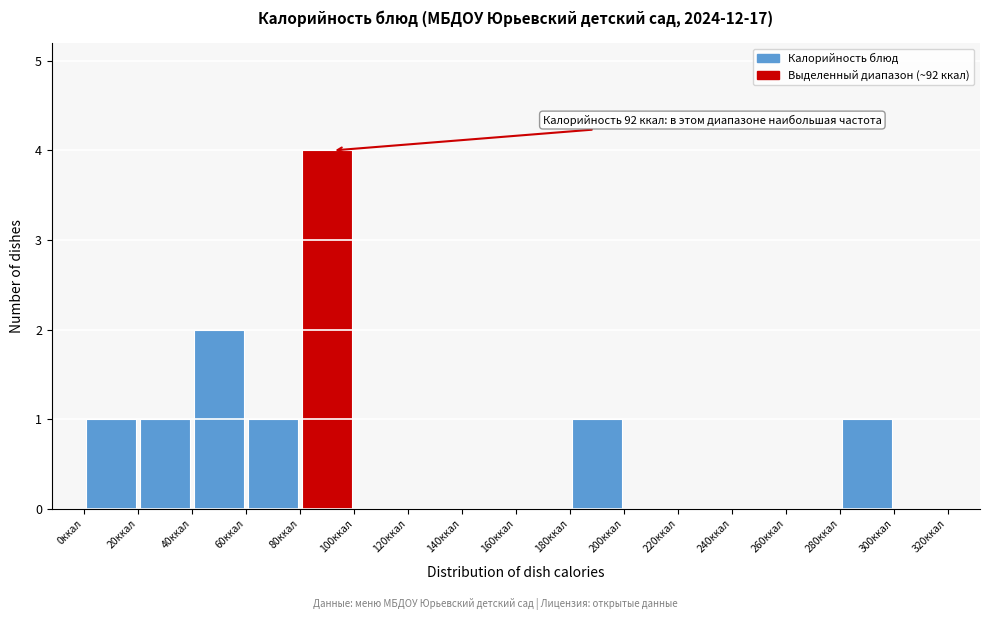

Which range on the x-axis has the tallest bar?

80 to 100